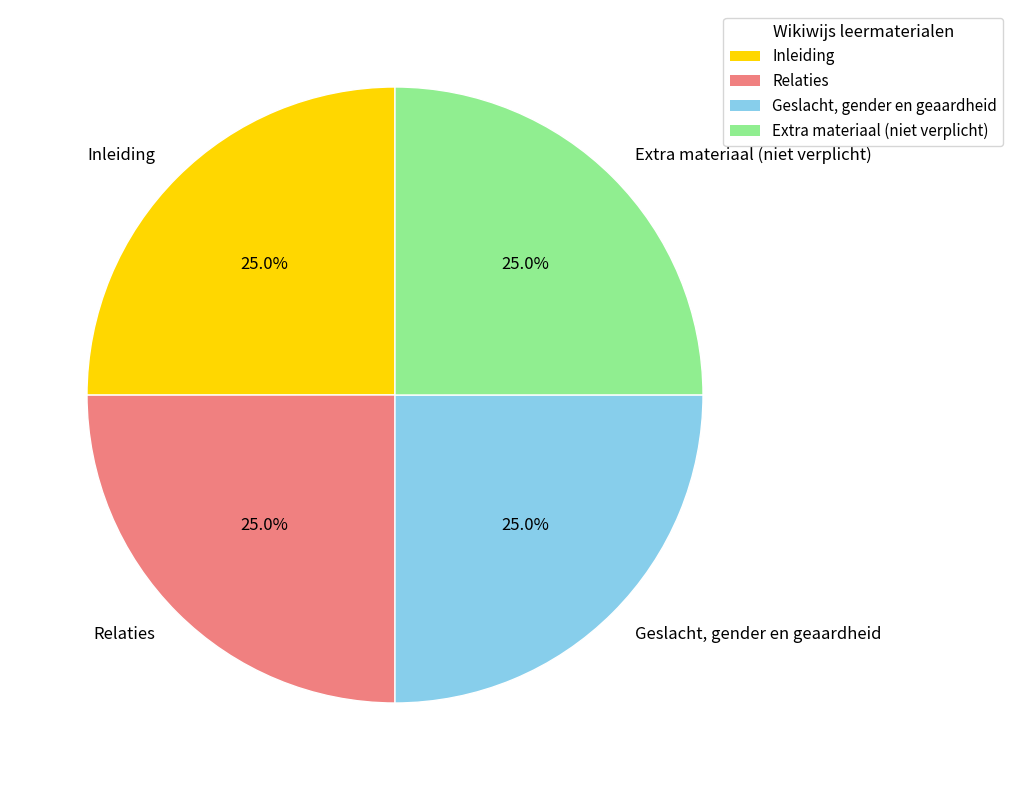

Is there any slice that represents more than half of the pie?

No